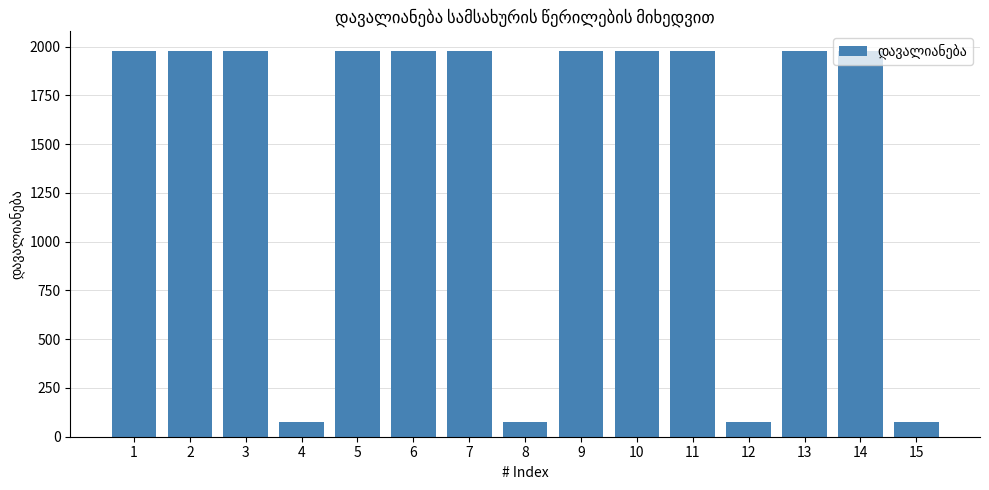

Reading left to right, transcribe all the data shown in this chart.

1=1980.0	2=1980.0	3=1980.0	4=73.5	5=1980.0	6=1980.0	7=1980.0	8=73.5	9=1980.0	10=1980.0	11=1980.0	12=73.5	13=1980.0	14=1980.0	15=73.5